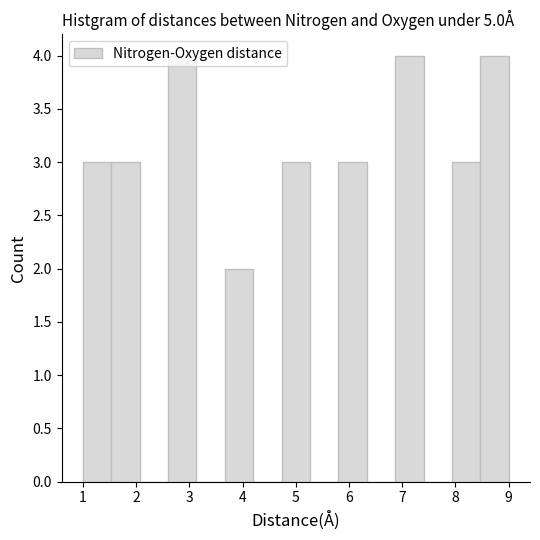

Reading left to right, list every bar in this chart as the range it spans on the x-axis followed by its height. Neither the bar edges nor the heights are printed on the chart, so give them approximately, as read against the axes.

1.0 to 1.5: 3
1.5 to 2.1: 3
2.1 to 2.6: 0
2.6 to 3.1: 4
3.1 to 3.7: 0
3.7 to 4.2: 2
4.2 to 4.7: 0
4.7 to 5.3: 3
5.3 to 5.8: 0
5.8 to 6.3: 3
6.3 to 6.9: 0
6.9 to 7.4: 4
7.4 to 7.9: 0
7.9 to 8.5: 3
8.5 to 9.0: 4